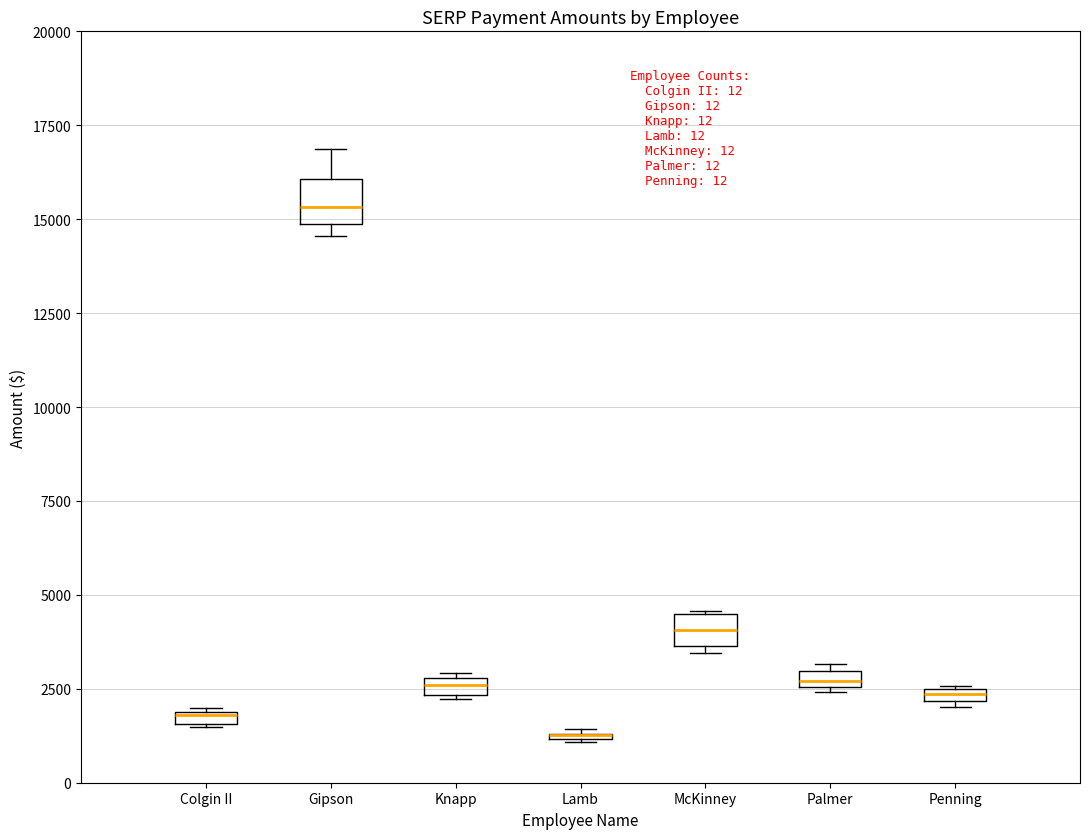

Where is the upper edge of the box for McKinney on the y-axis? The values are not printed on the chart, so give them approximately, as read against the axis.

4500